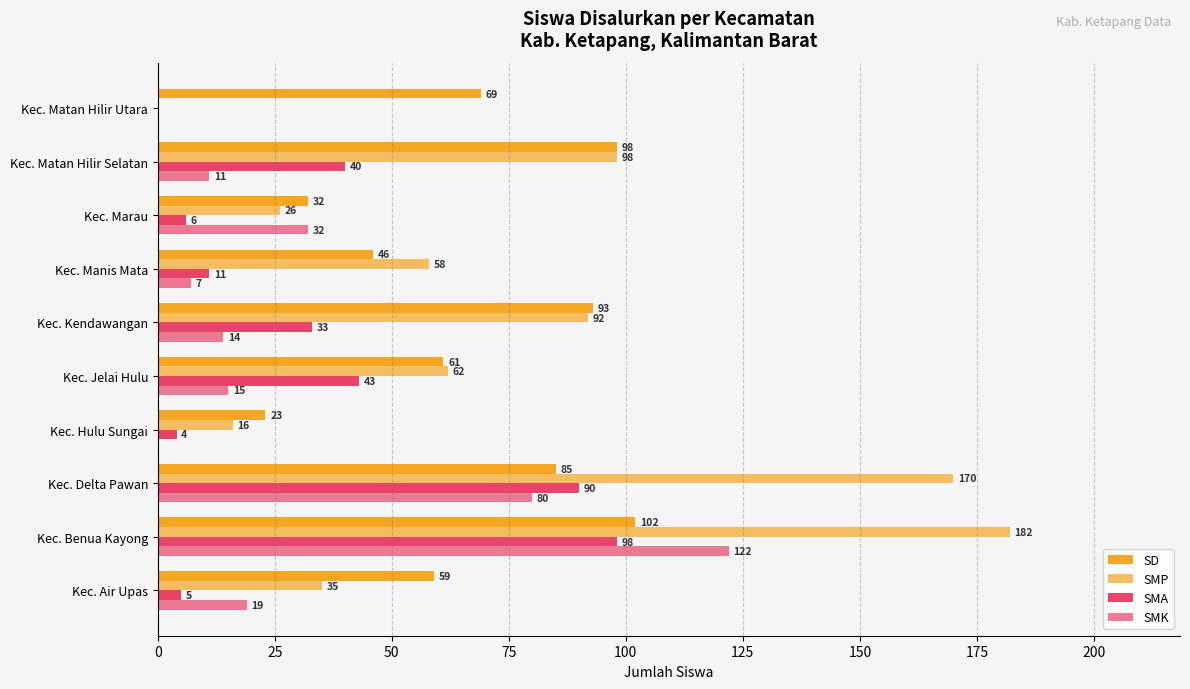

How many series are shown in this chart?

4